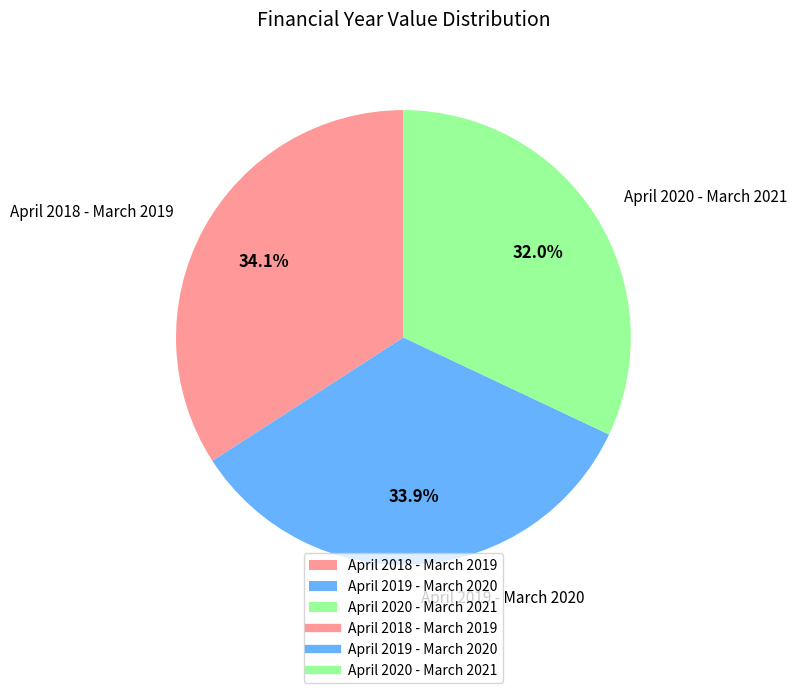

Does any single category account for the majority?

No